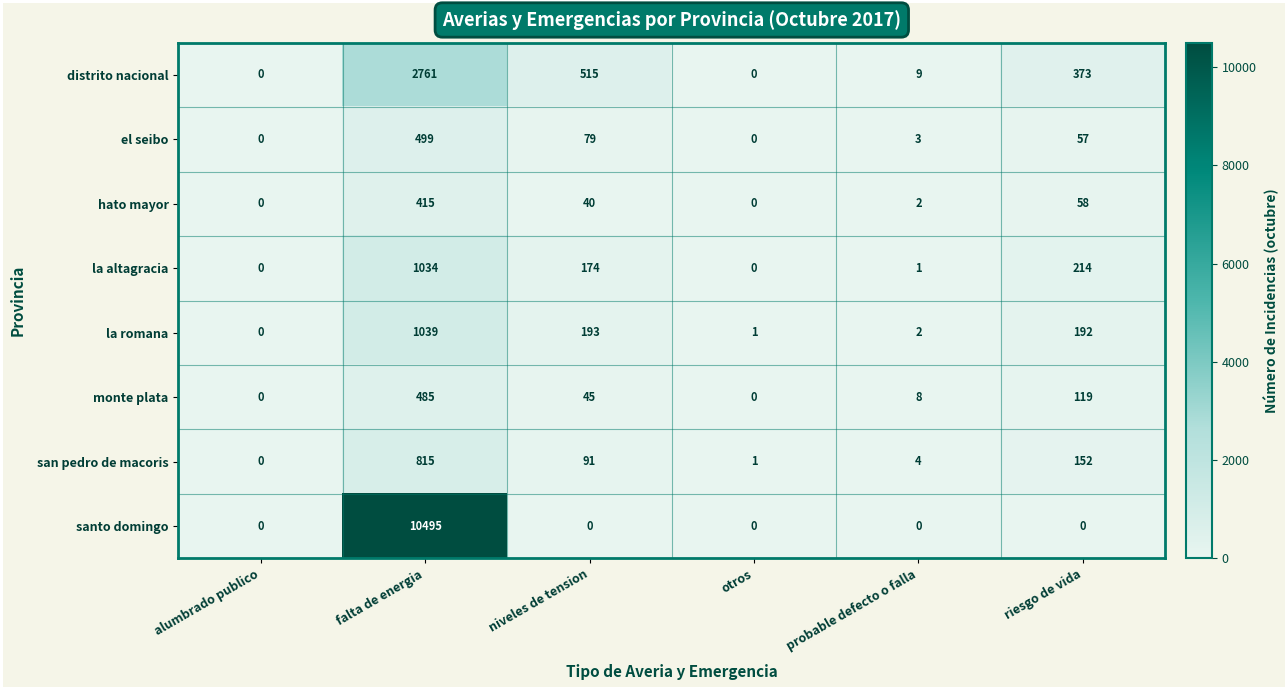

What is the sum of all la altagracia values?

1423